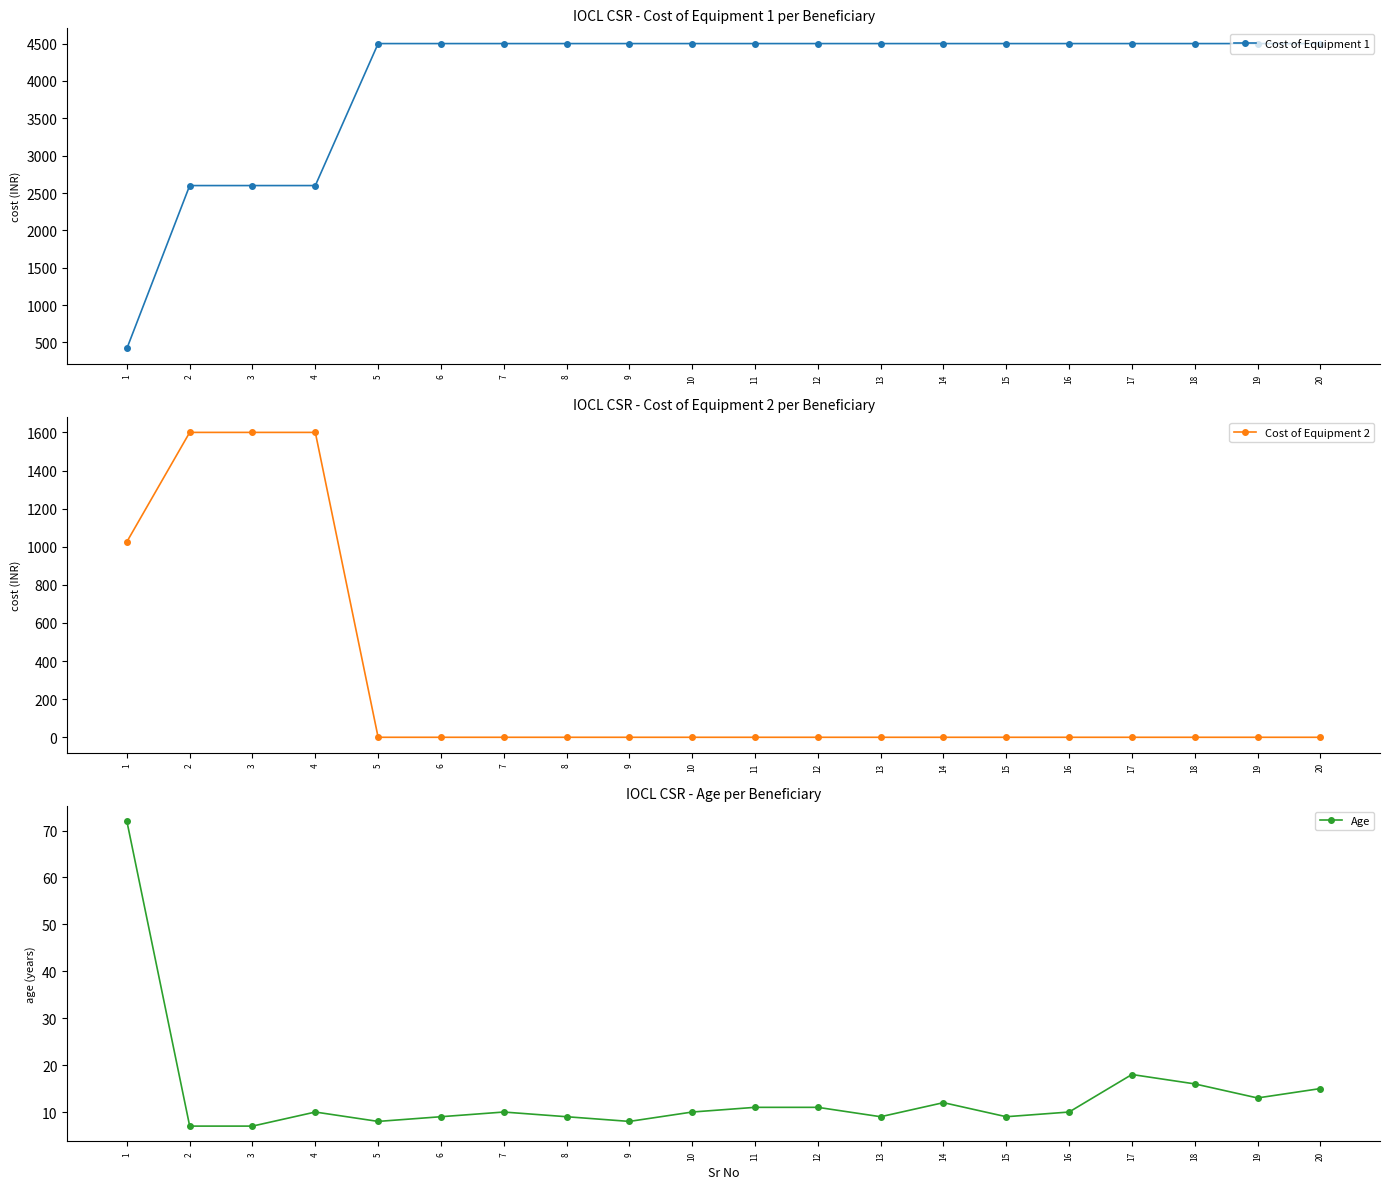

At which label is Cost of Equipment 2 closest to 800?

1